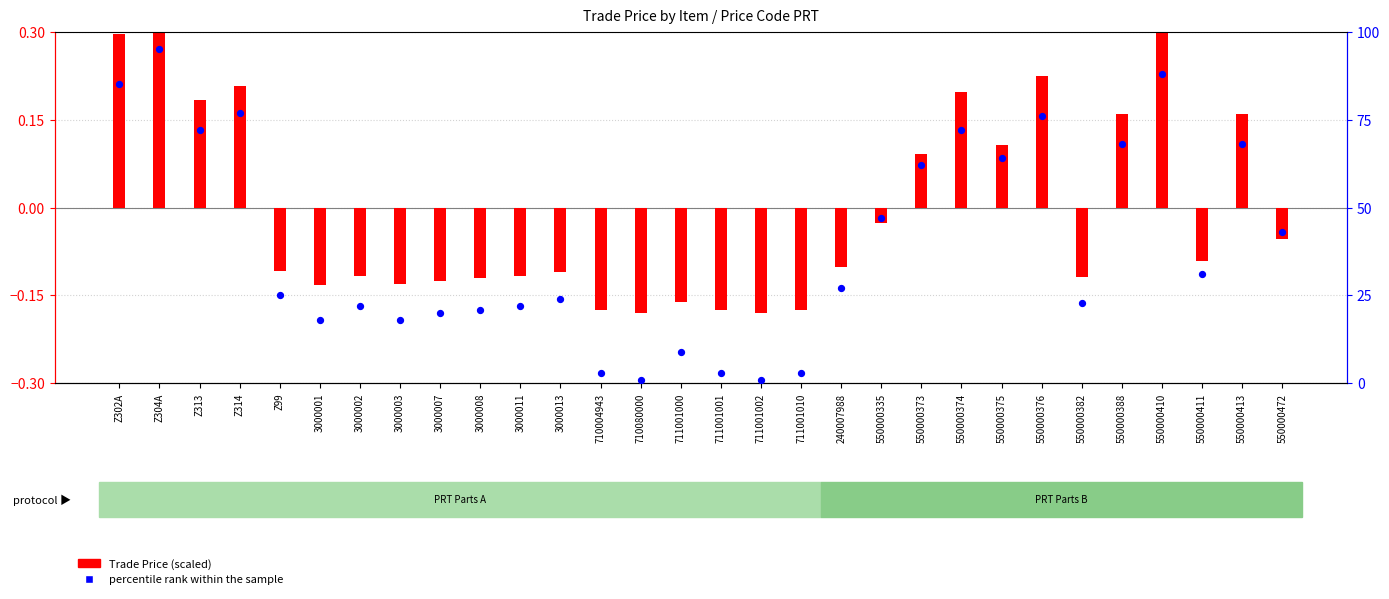

At how many categories does at least one series exceed 33?

13